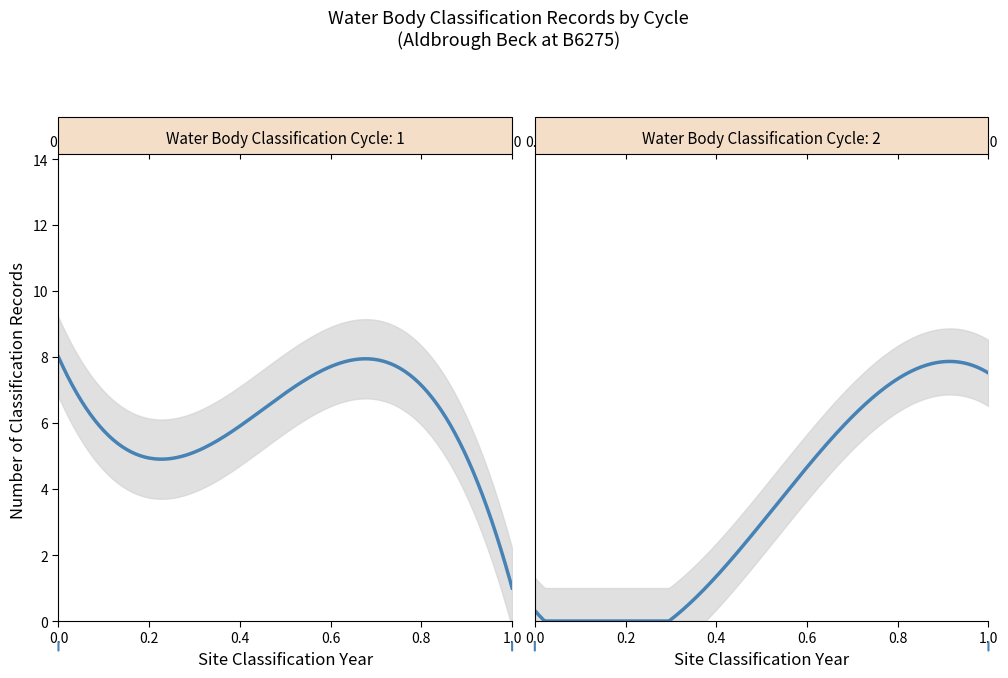

What is the difference between the maximum and minimum values in the Cycle 1 series?

7